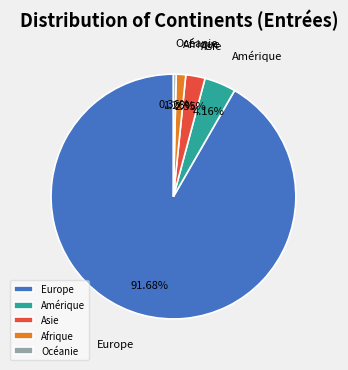

Which category accounts for the majority?

Europe